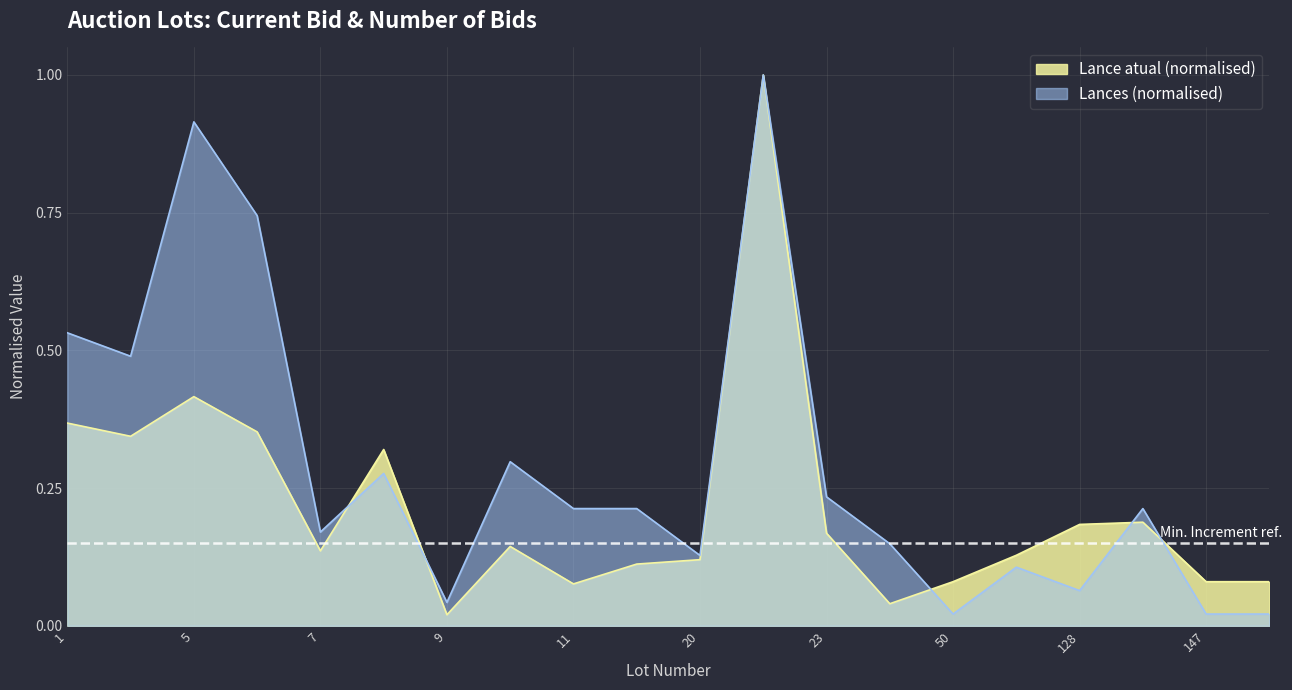

Where do Lance atual and Lances first cross each other?

7 and 8